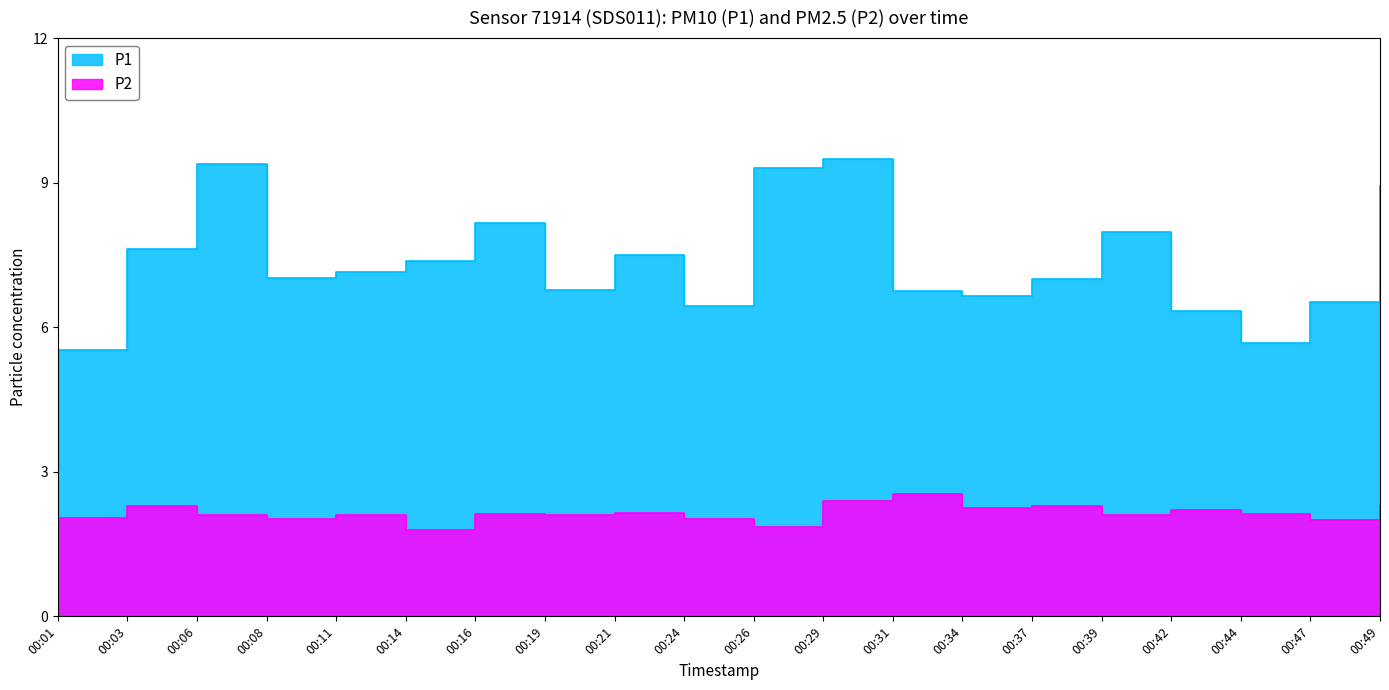

Between 00:37 and 00:03, which is larger?

00:03